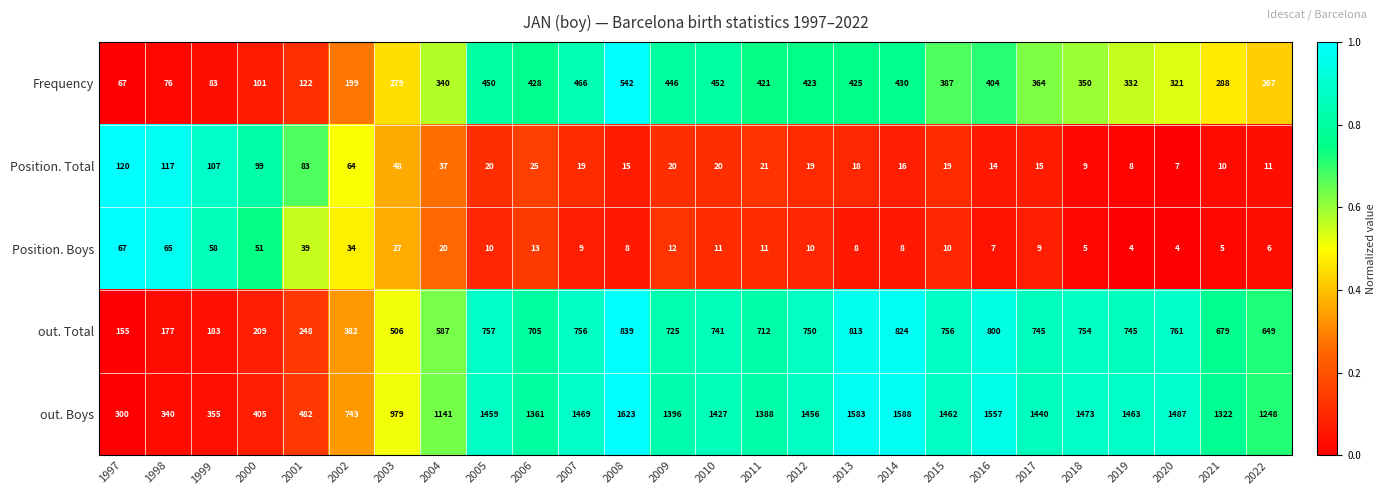

What is the sum of all out. Boys values?

30947